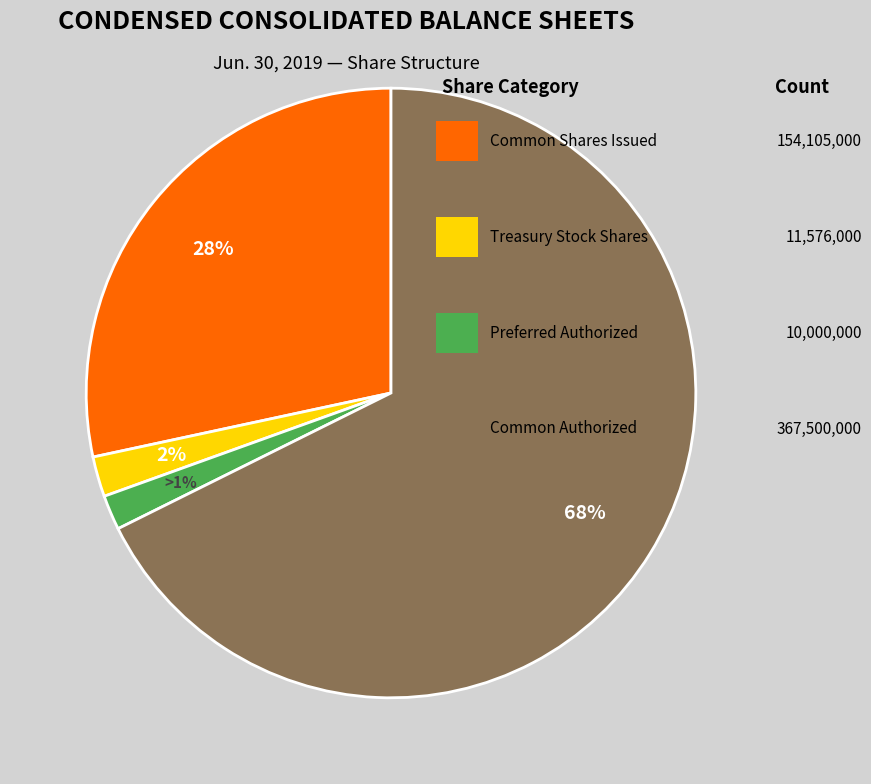

Which slice represents more than half of the pie?

Common stock shares authorized (in shares)